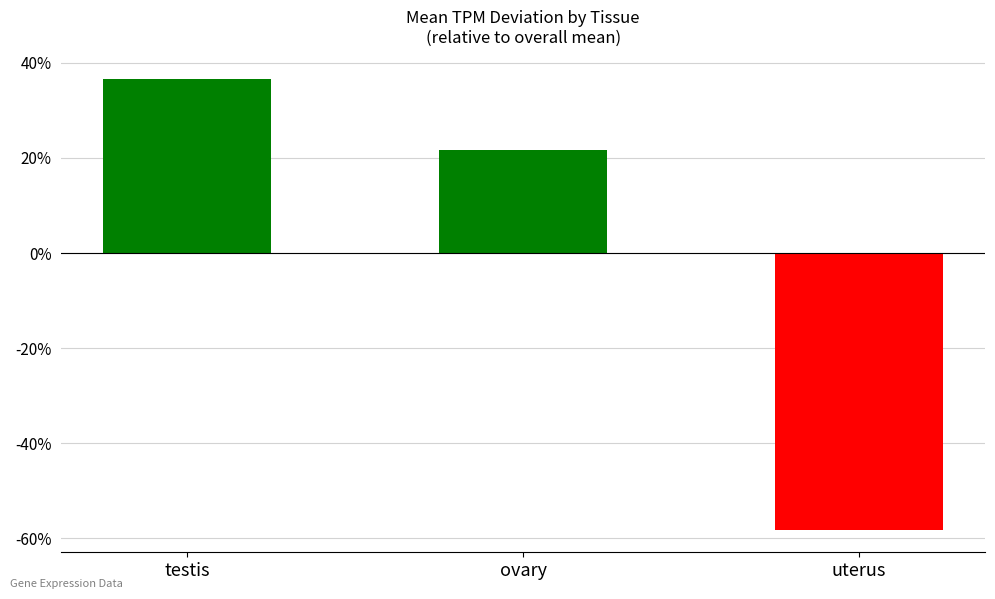

At which category does the chart reach its peak across all series?

testis